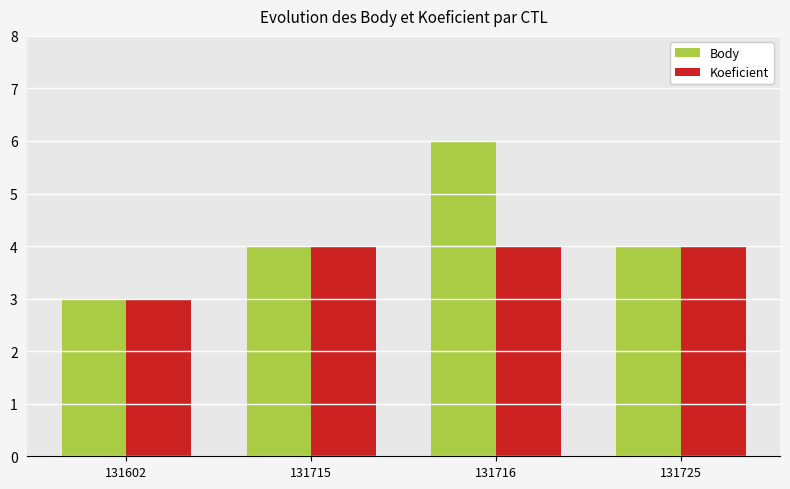

What value does the Body series have at 131716?

6